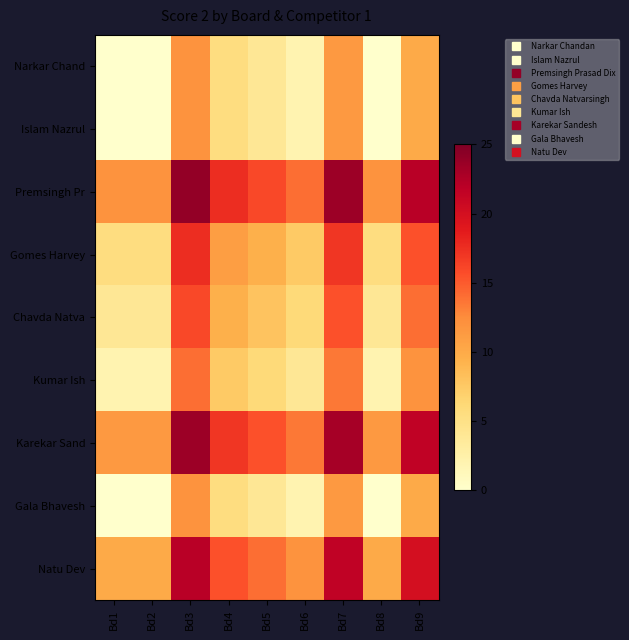

At Bd1, list the series in order from largest to smallest.

Premsingh Pr, Karekar Sand, Natu Dev, Gomes Harvey, Chavda Natva, Kumar Ish, Narkar Chand, Islam Nazrul, Gala Bhavesh